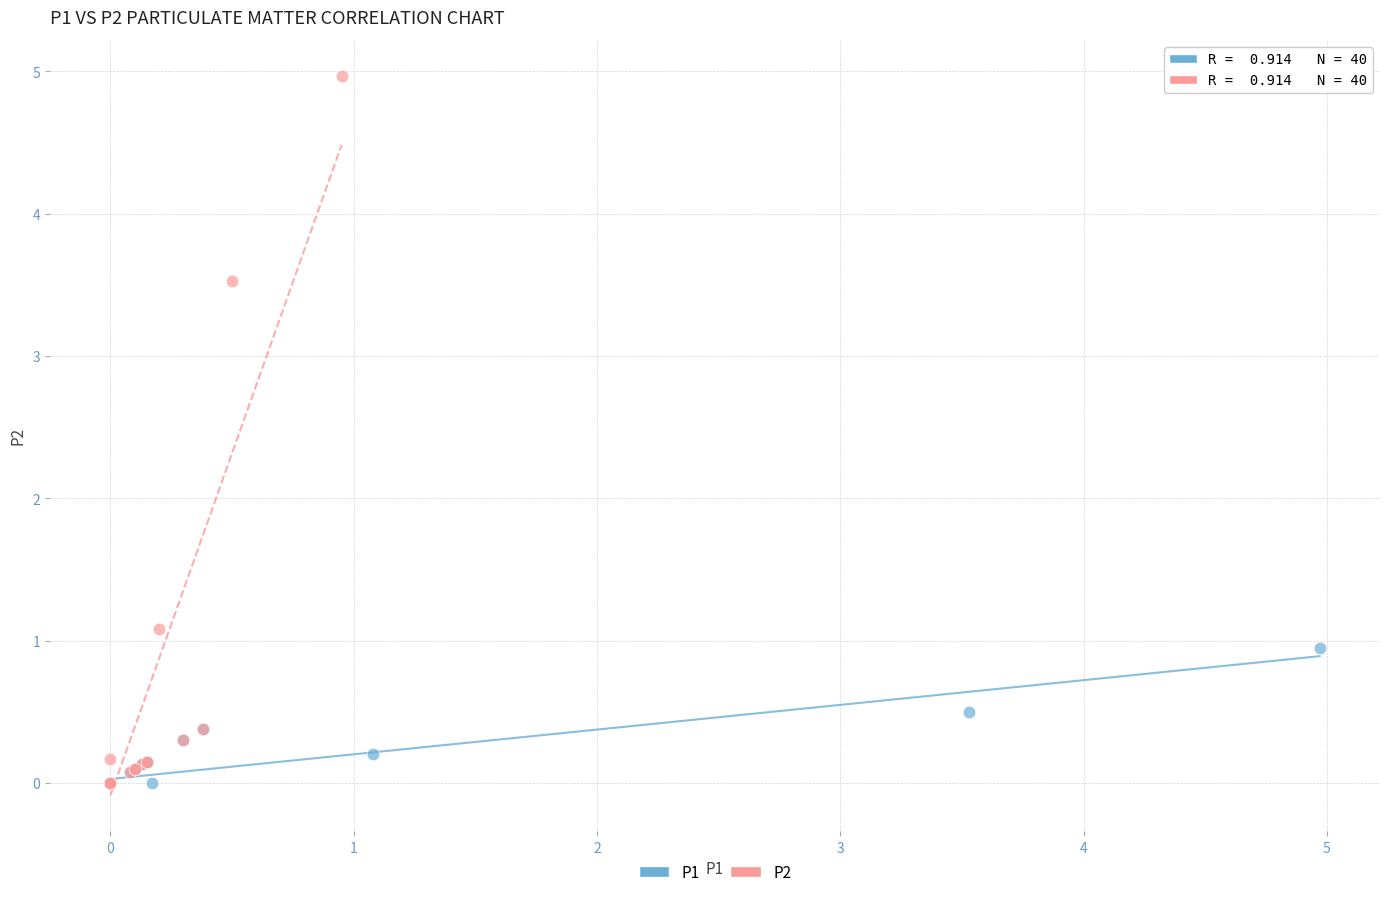

Which series contains the highest Y value?

P2